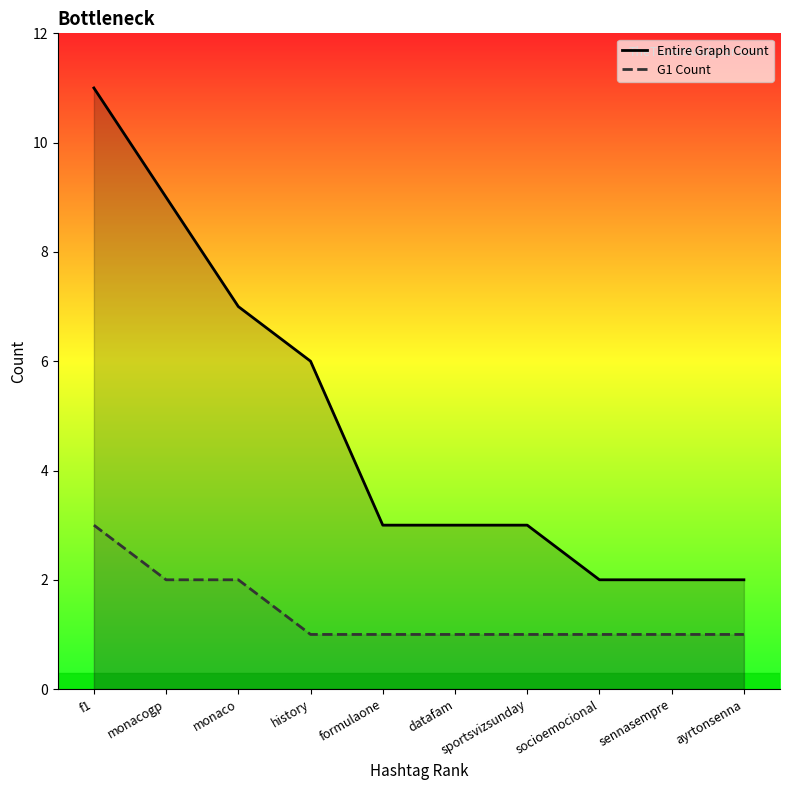

True or false: G1 Count has a value of 1 at datafam.

True